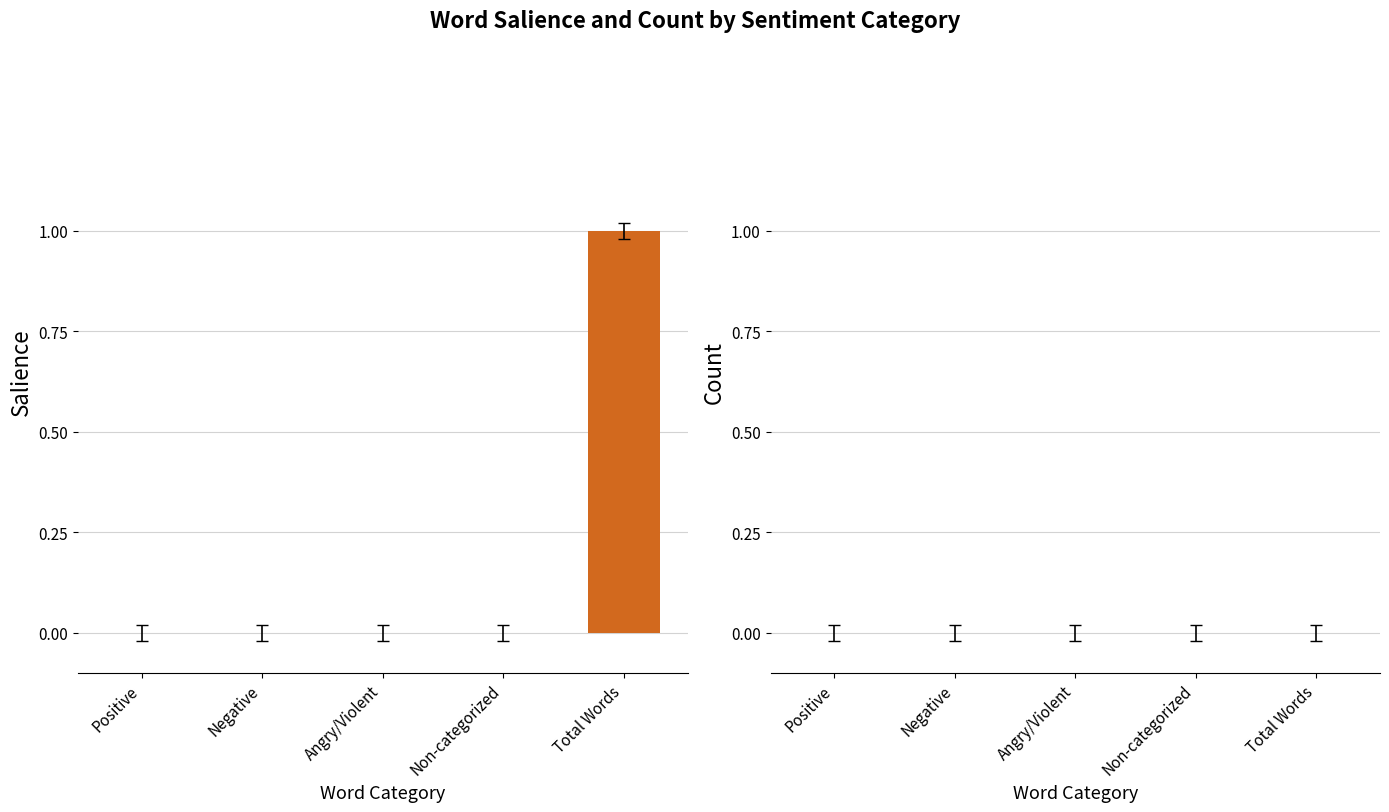

The chart shows a value of 1 at Total Words. True or false?

True